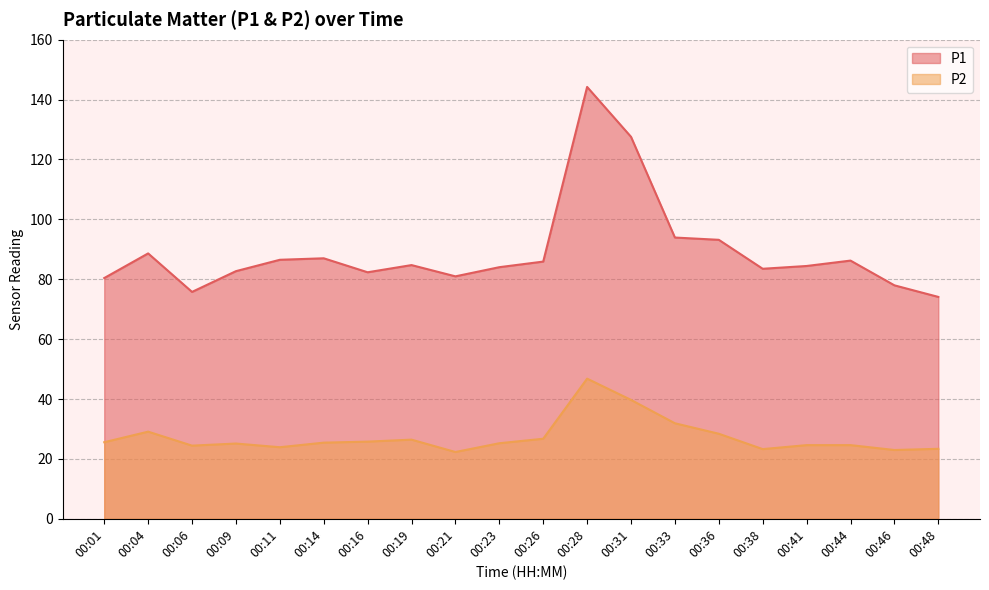

What is the average value of the P1 series?

89.2